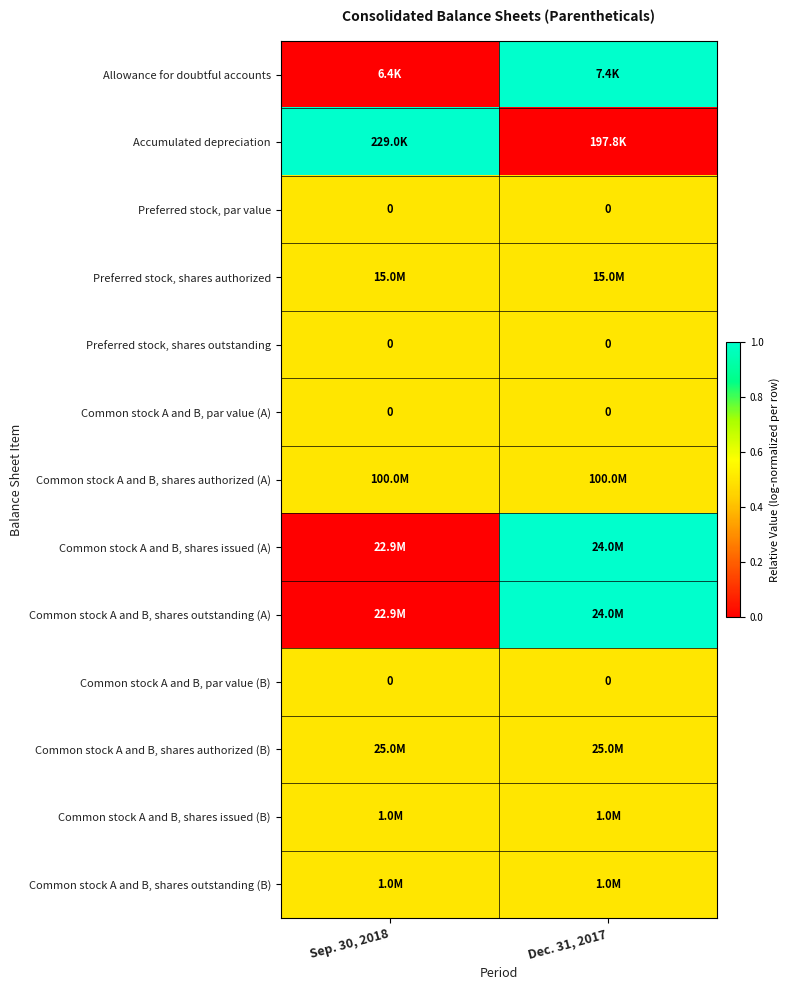

How many distinct data groups are displayed?

13